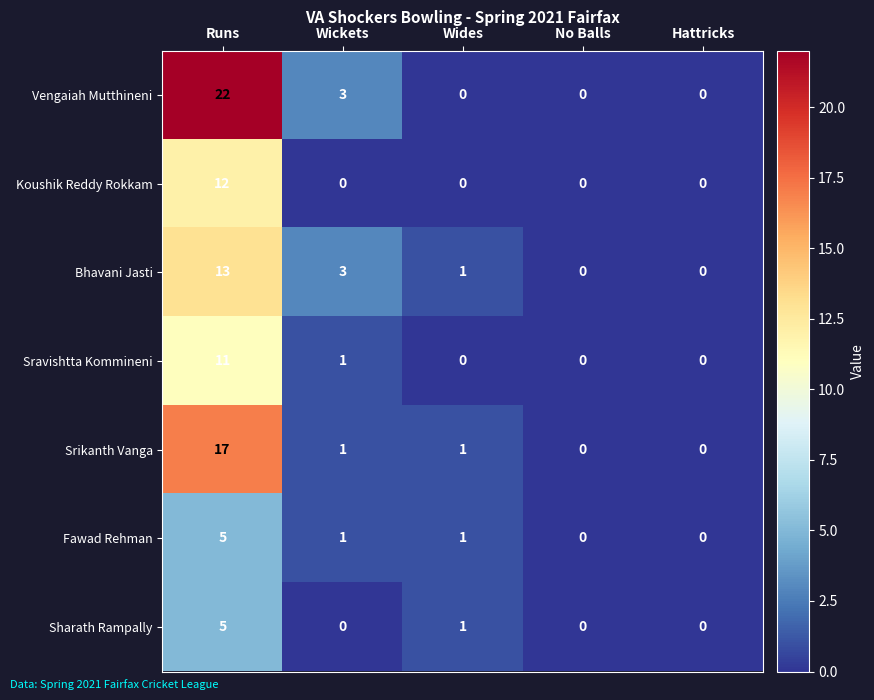

Which series has the widest spread of values?

Vengaiah Mutthineni